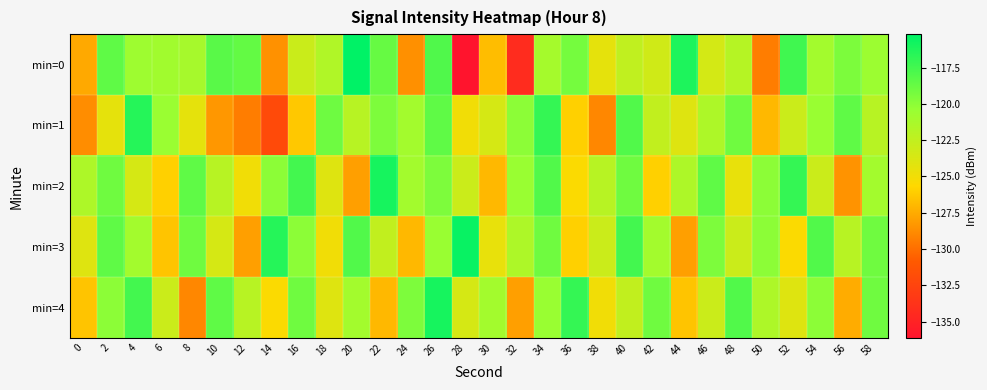

At which category is the sum across all series the highest?

26